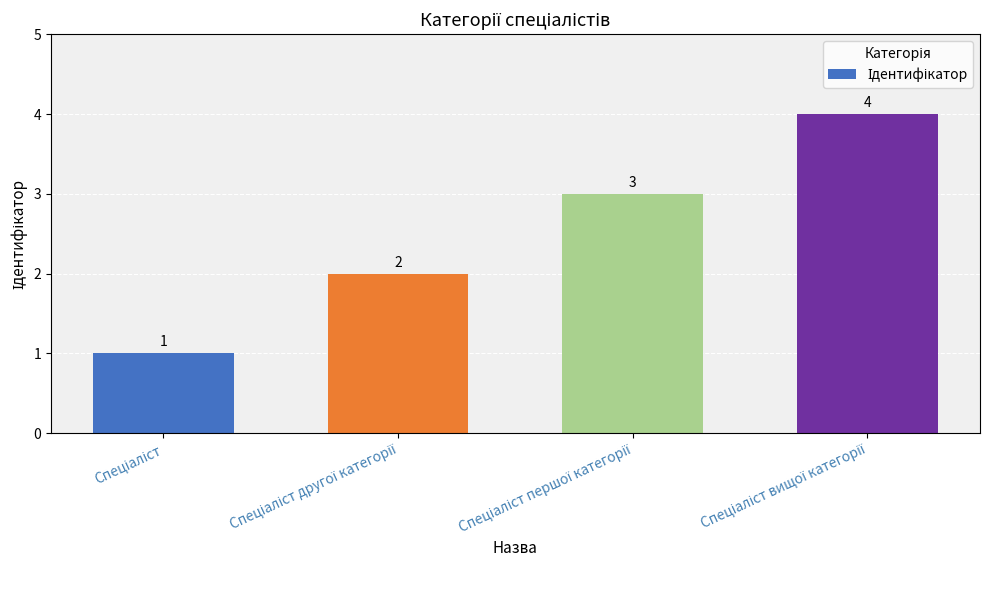

What is the maximum value shown in the chart?

4